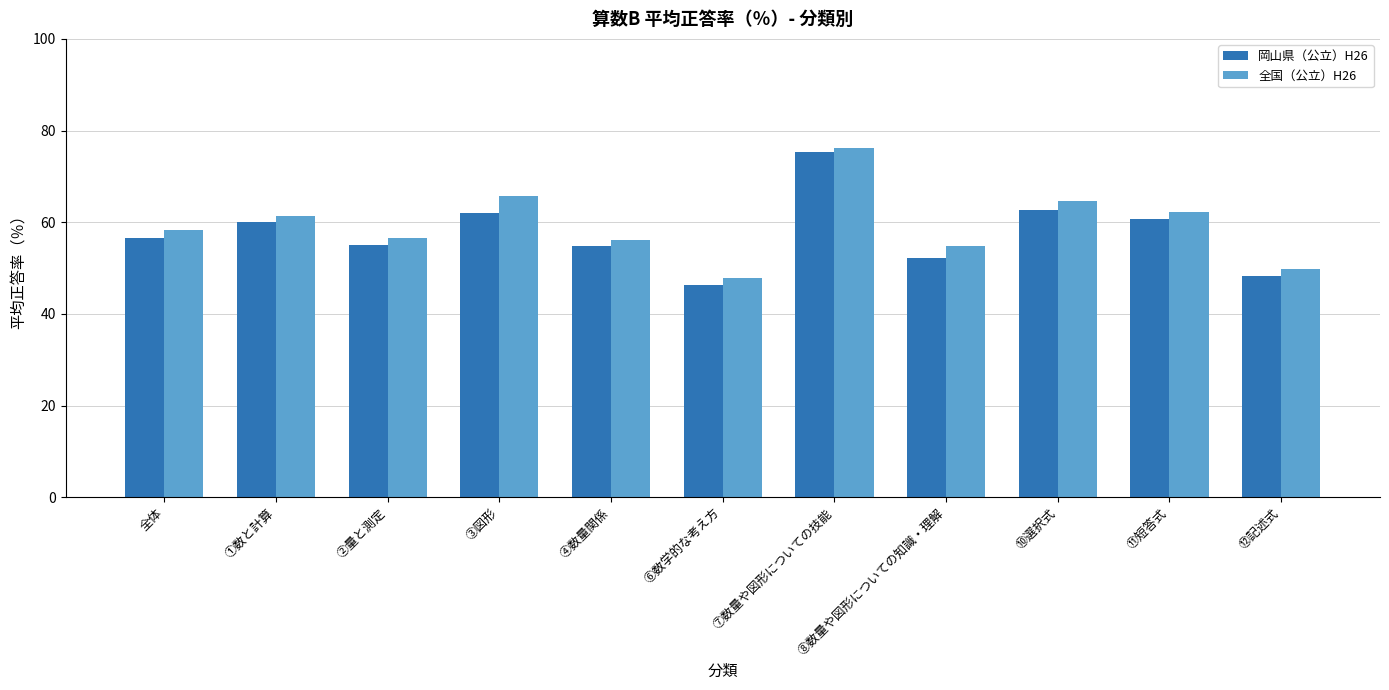

What is the difference between the 全国（公立）H26 values at ⑥数学的な考え方 and ⑫記述式?

1.9